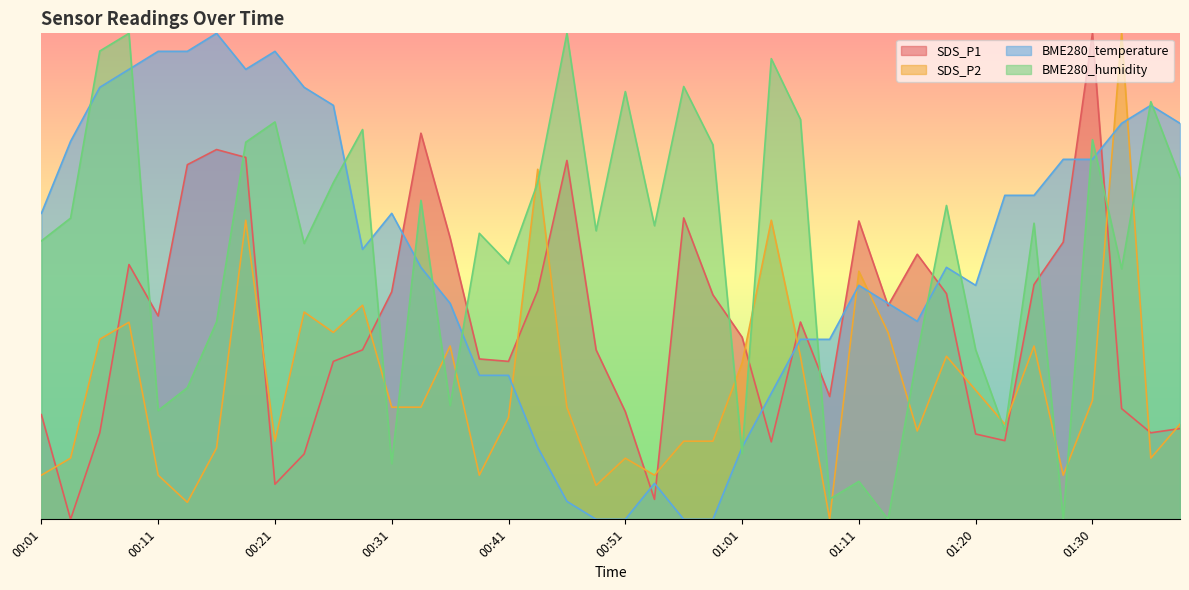

At which category does the chart reach its minimum across all series?

00:04